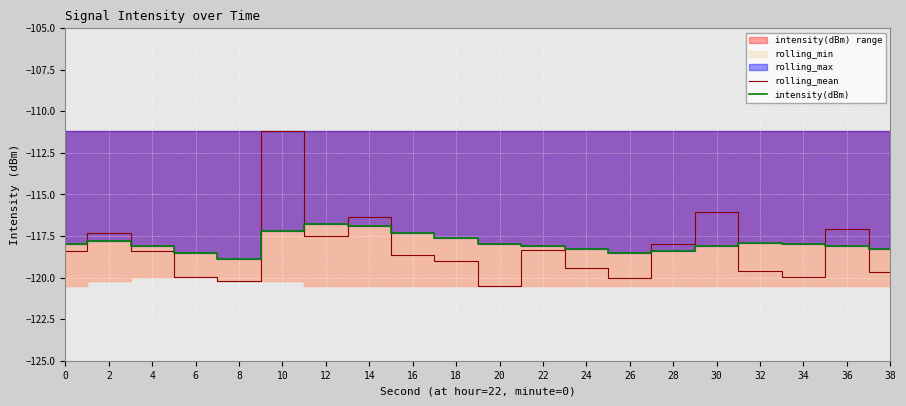

What is the maximum value for rolling_mean?

-111.2